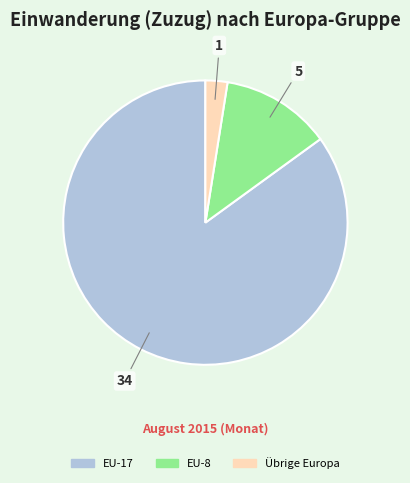

Is there a majority slice in this chart?

Yes